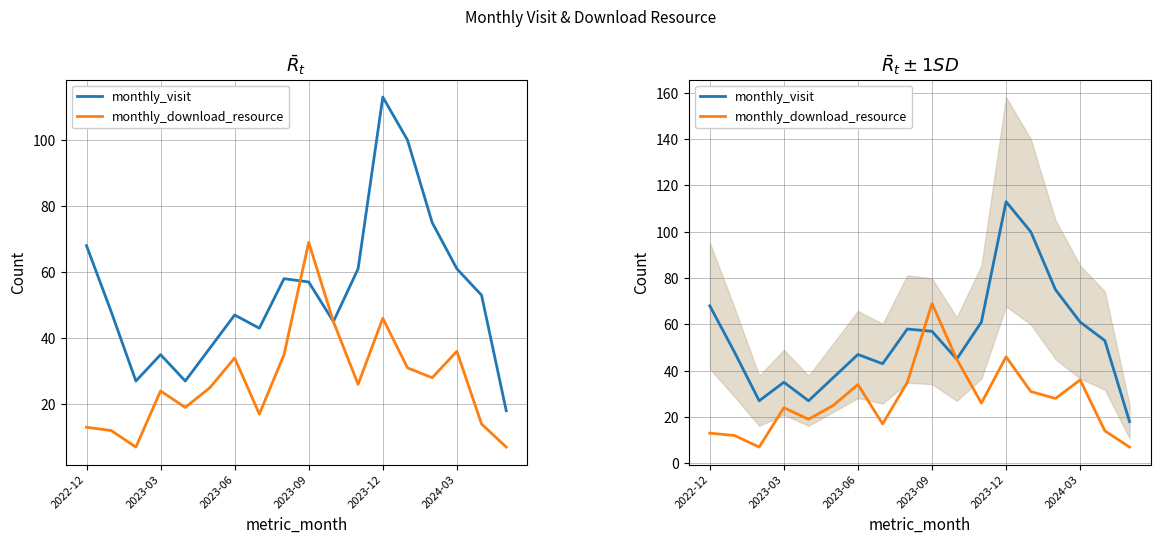

Which series changed the most between 2023-12 and 15?

monthly_visit